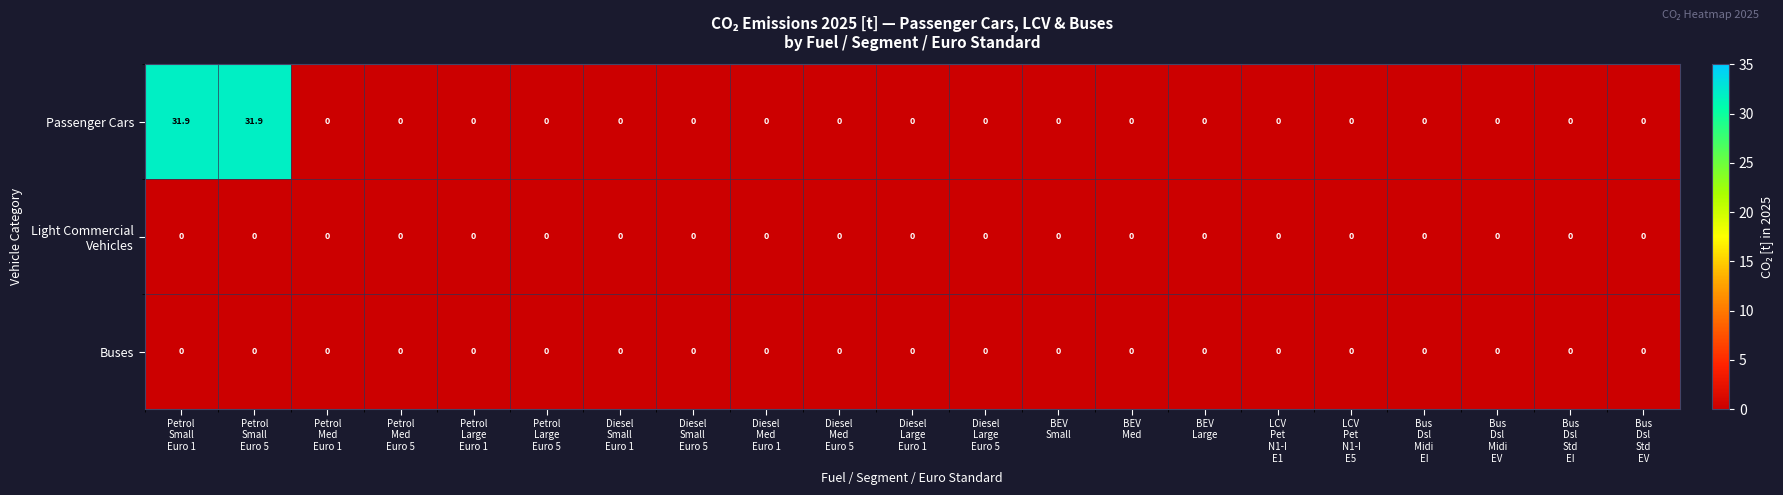

Which series changed the most between Petrol
Small
Euro 5 and Petrol
Large
Euro 1?

Passenger Cars